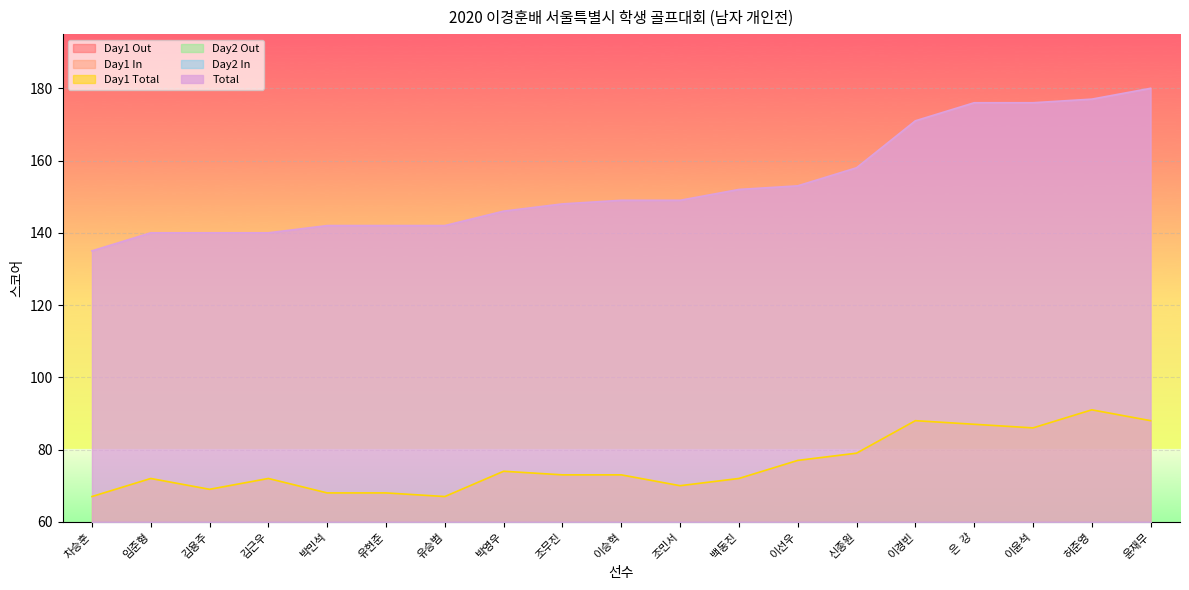

What are all the series names shown in the legend?

Day1 Out, Day1 In, Day1 Total, Day2 Out, Day2 In, Total